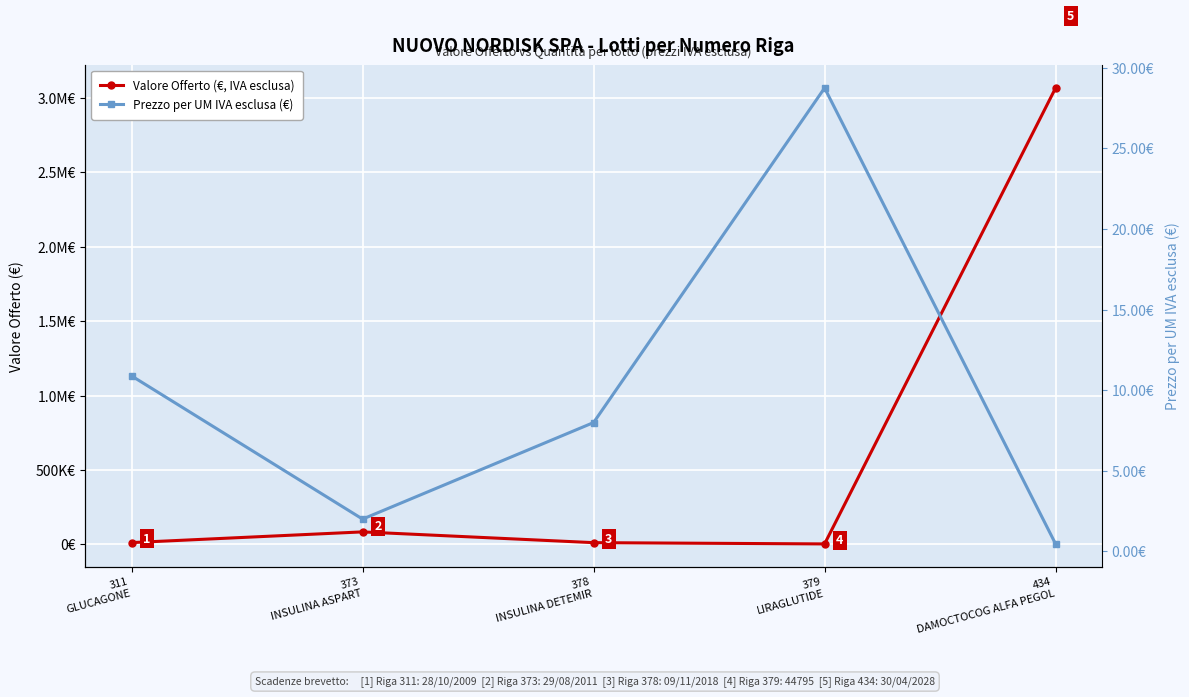

How many lines are shown in the chart?

2